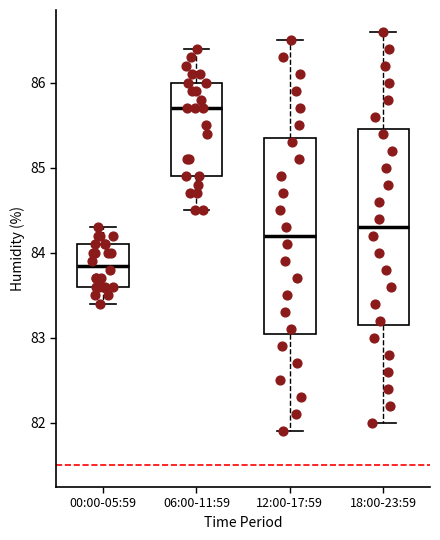

Where is the upper edge of the box for 18:00-23:59 on the y-axis? The values are not printed on the chart, so give them approximately, as read against the axis.

85.5